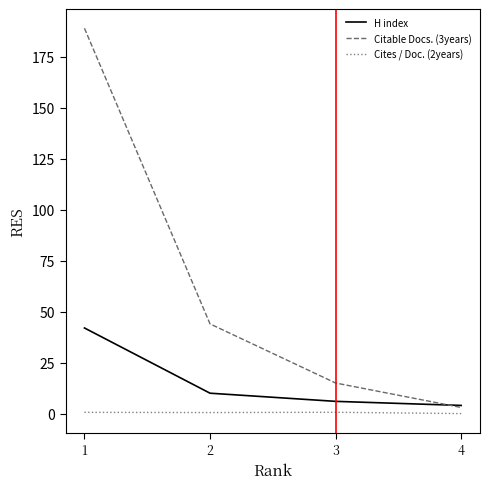

At which category is the sum across all series the highest?

1